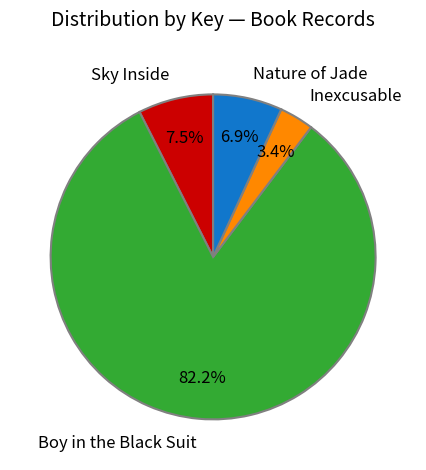

Which slice represents more than half of the pie?

Boy in the Black Suit